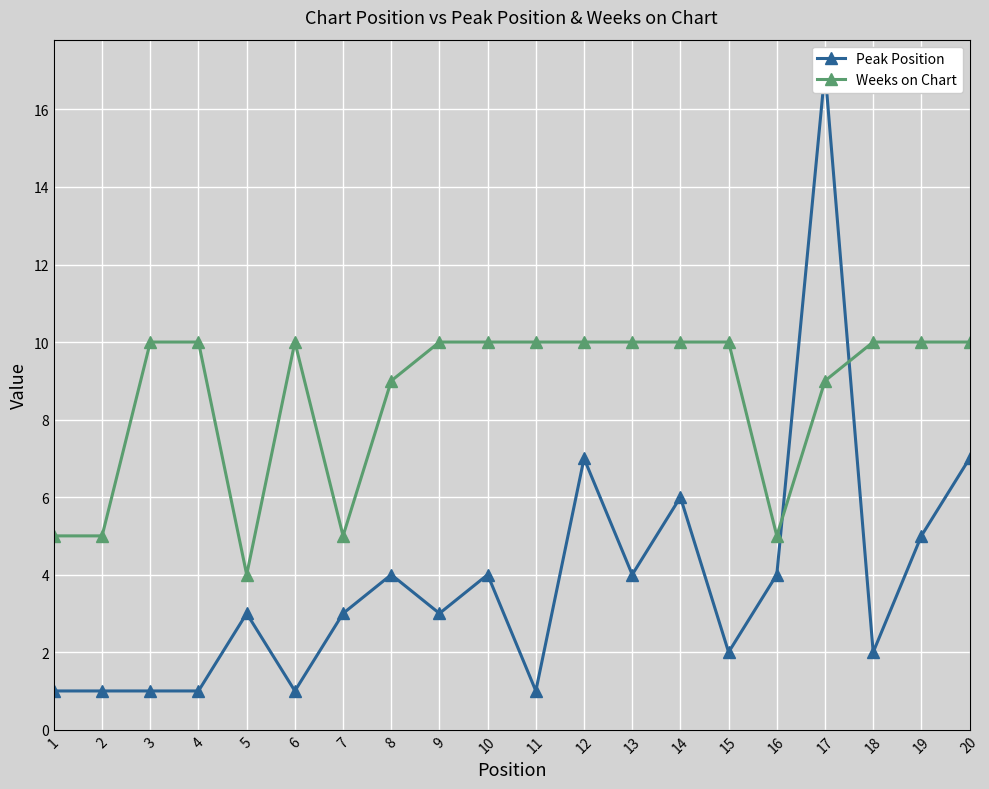

Reading right to left, transcribe all the data shown in this chart.

Peak Position: 7	5	2	17	4	2	6	4	7	1	4	3	4	3	1	3	1	1	1	1
Weeks on Chart: 10	10	10	9	5	10	10	10	10	10	10	10	9	5	10	4	10	10	5	5